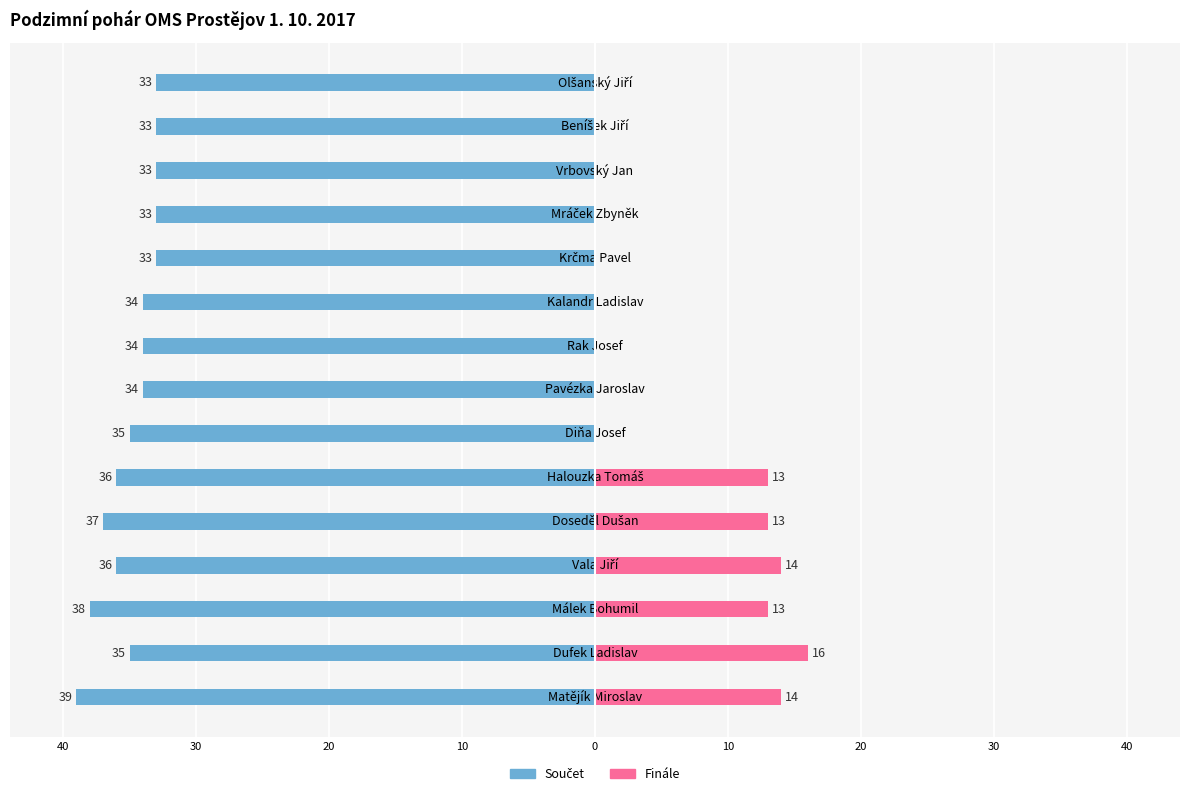

What is the value of the Finále bar at the 6th from the left?

13